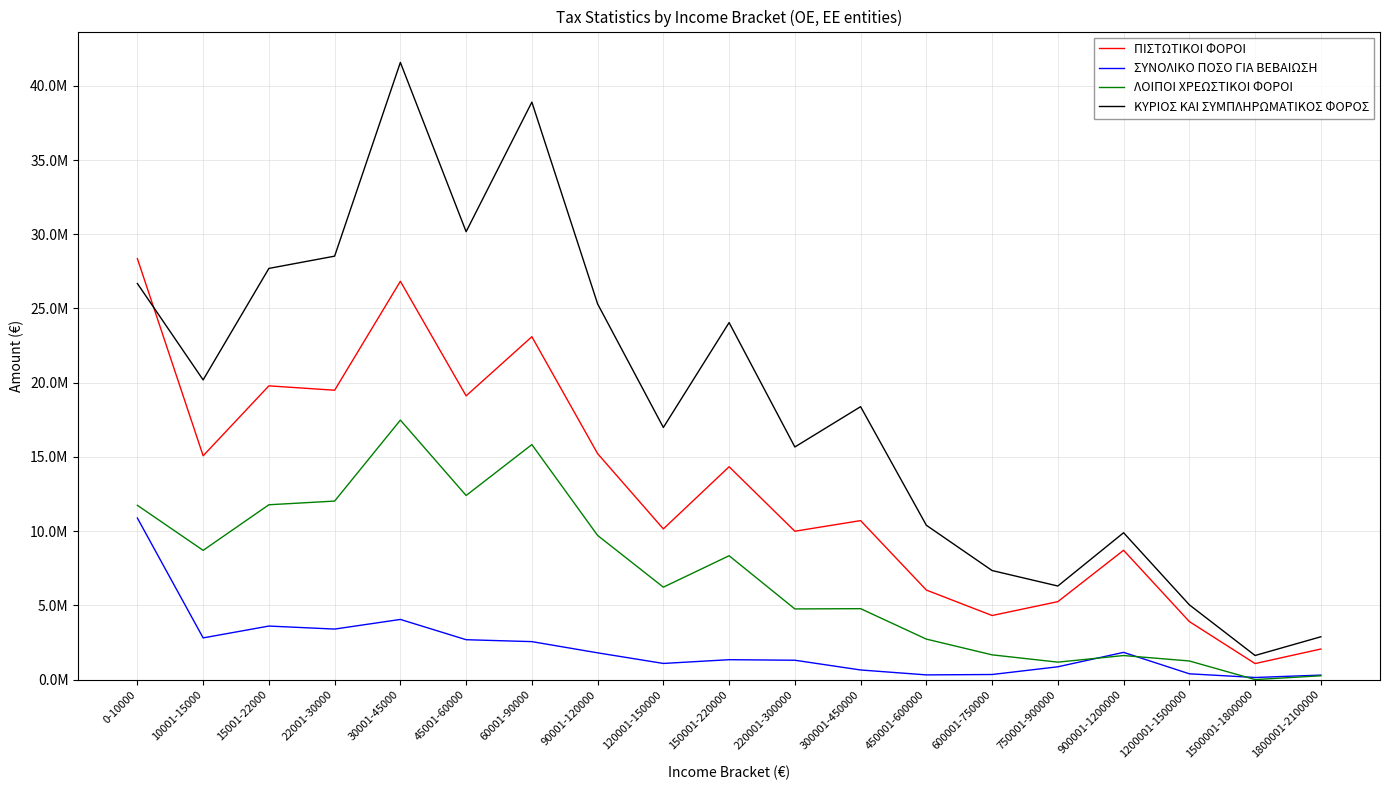

At which label does ΠΙΣΤΩΤΙΚΟΙ ΦΟΡΟΙ reach its peak?

0-10000